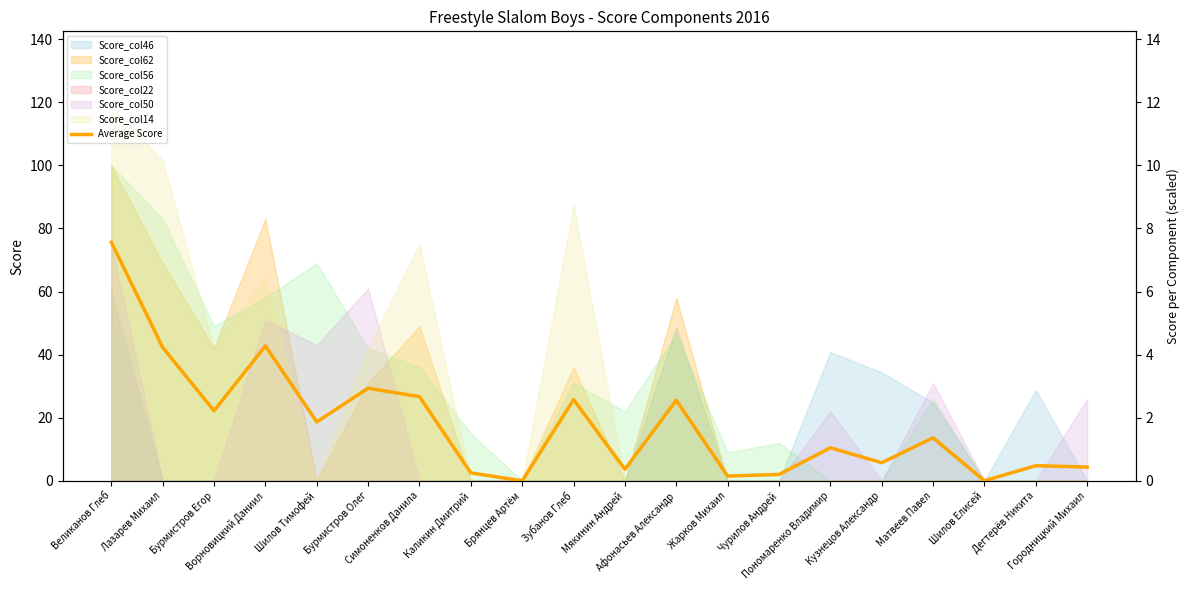

How many values are above zero?

18